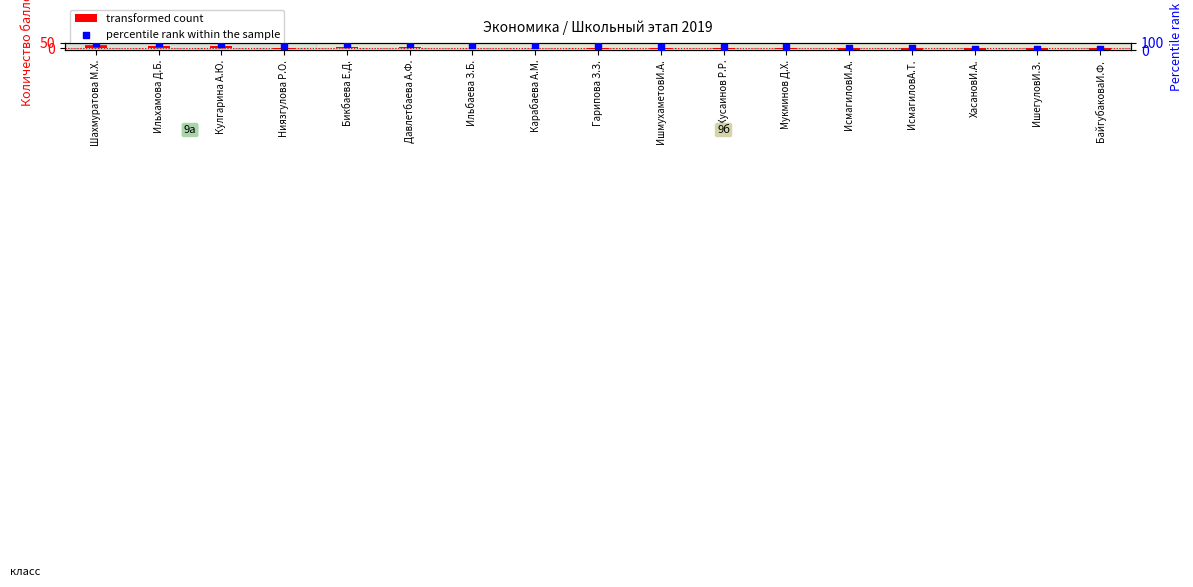

Which series has the largest Y range (max minus min)?

percentile rank within the sample